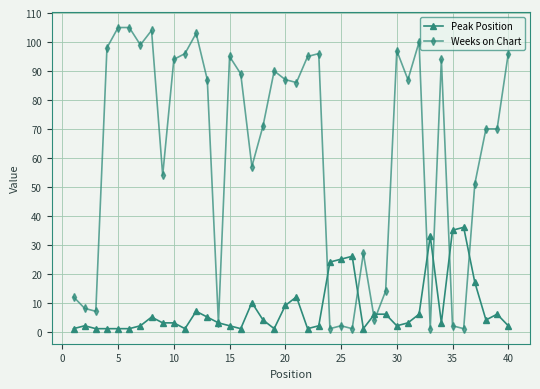

Which series has the largest total across all categories?

Weeks on Chart